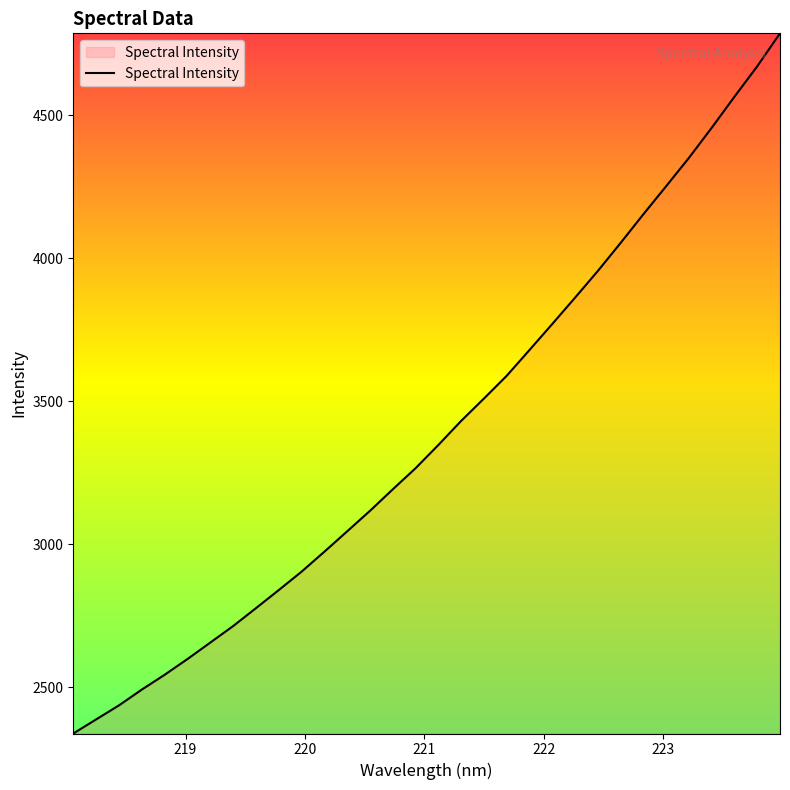

What is the minimum value shown in the chart?

2338.9